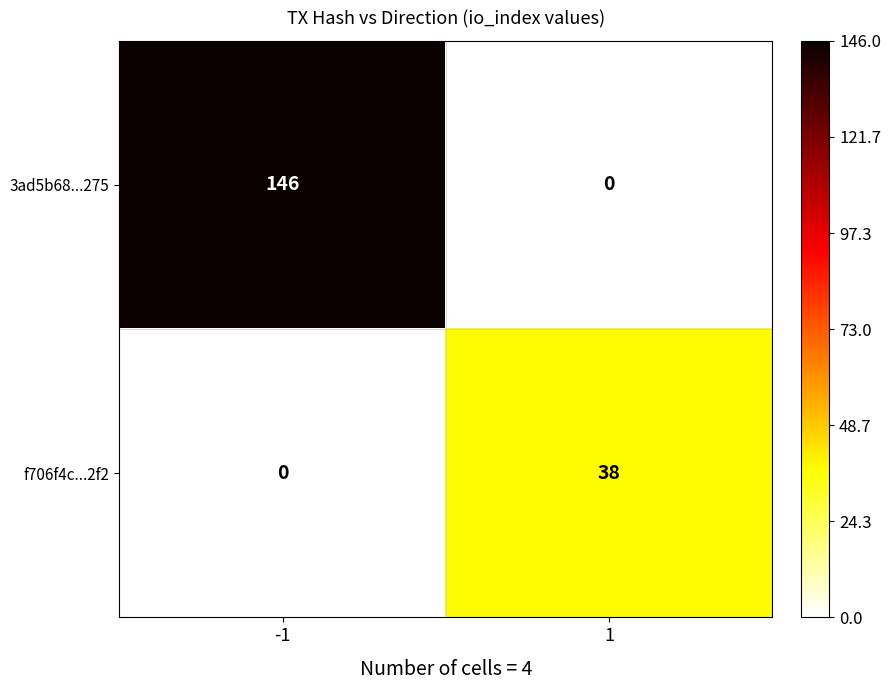

Count the number of categories in the chart.

2